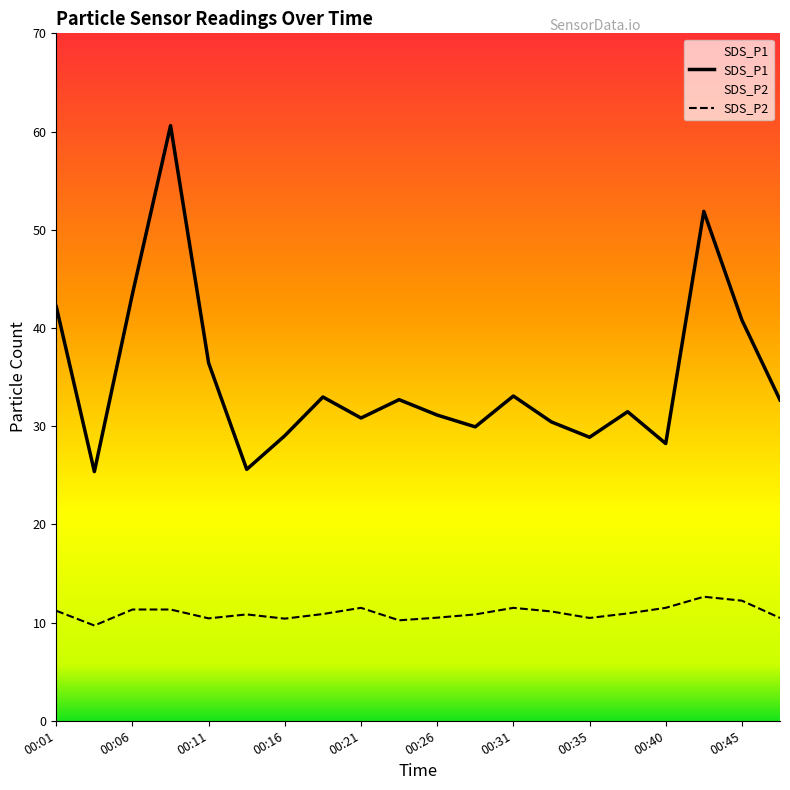

What is the value of the SDS_P2 point at the 5th from the left?

10.4